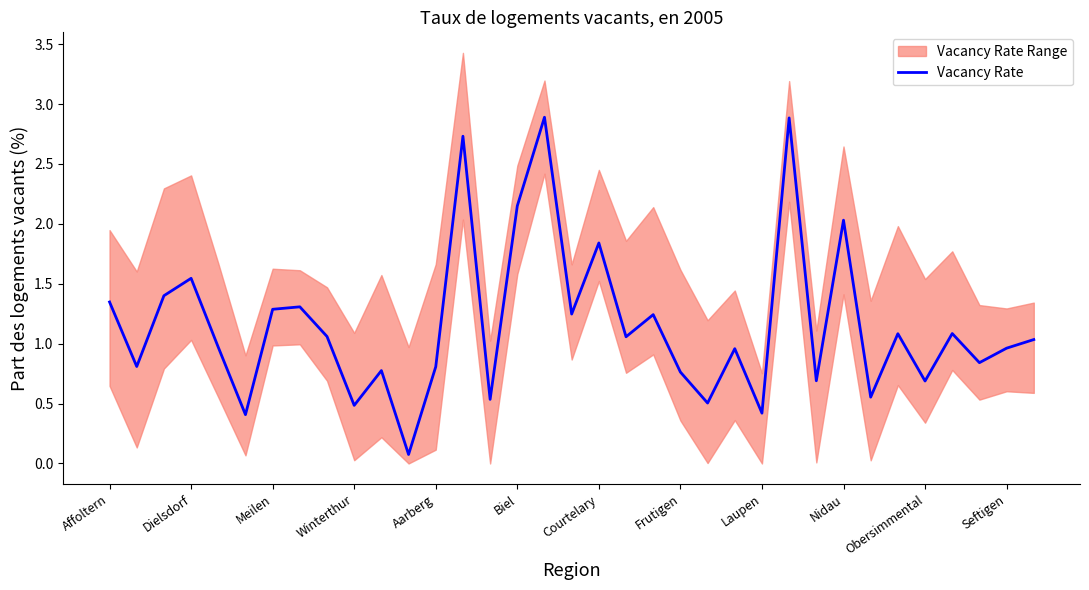

At which label does the data first exceed 1?

Affoltern